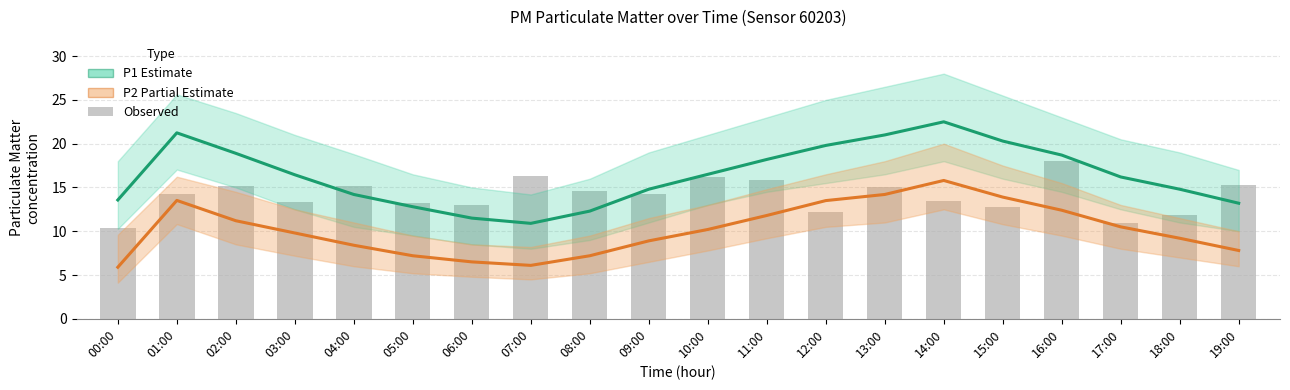

Reading right to left, transcribe all the data shown in this chart.

P1 (Estimate): 19:00=13.2	18:00=14.8	17:00=16.2	16:00=18.7	15:00=20.3	14:00=22.5	13:00=21.0	12:00=19.8	11:00=18.2	10:00=16.5	09:00=14.8	08:00=12.3	07:00=10.9	06:00=11.5	05:00=12.8	04:00=14.2	03:00=16.4	02:00=18.9	01:00=21.2	00:00=13.6
P2 (Partial Estimate): 19:00=7.8	18:00=9.2	17:00=10.5	16:00=12.4	15:00=13.9	14:00=15.8	13:00=14.2	12:00=13.5	11:00=11.8	10:00=10.2	09:00=8.9	08:00=7.2	07:00=6.1	06:00=6.5	05:00=7.2	04:00=8.4	03:00=9.8	02:00=11.2	01:00=13.5	00:00=5.9
Observed: 19:00=15.3	18:00=11.8	17:00=10.9	16:00=18.0	15:00=12.8	14:00=13.5	13:00=15.0	12:00=12.2	11:00=15.9	10:00=16.2	09:00=14.2	08:00=14.6	07:00=16.4	06:00=13.0	05:00=13.2	04:00=15.2	03:00=13.4	02:00=15.2	01:00=14.2	00:00=10.4